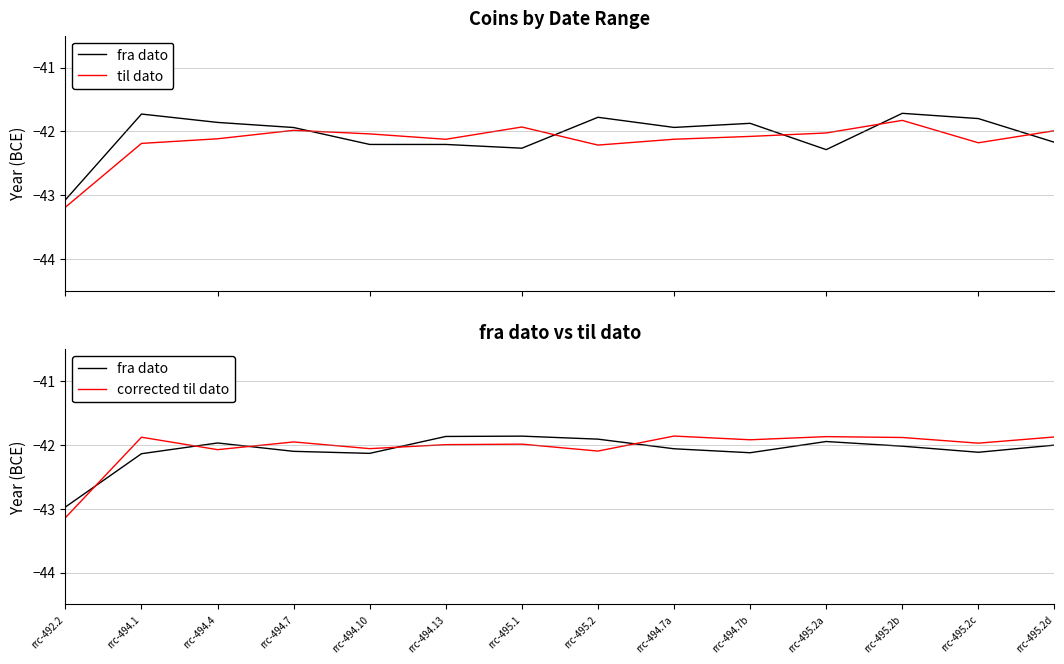

Reading right to left, extract all data points from this chart.

fra dato: rrc-495.2d=-42.0	rrc-495.2c=-42.1	rrc-495.2b=-42.0	rrc-495.2a=-41.9	rrc-494.7b=-42.1	rrc-494.7a=-42.1	rrc-495.2=-41.9	rrc-495.1=-41.9	rrc-494.13=-41.9	rrc-494.10=-42.1	rrc-494.7=-42.1	rrc-494.4=-42.0	rrc-494.1=-42.1	rrc-492.2=-43.0
til dato: rrc-495.2d=-42.0	rrc-495.2c=-42.2	rrc-495.2b=-41.8	rrc-495.2a=-42.0	rrc-494.7b=-42.1	rrc-494.7a=-42.1	rrc-495.2=-42.2	rrc-495.1=-41.9	rrc-494.13=-42.1	rrc-494.10=-42.0	rrc-494.7=-42.0	rrc-494.4=-42.1	rrc-494.1=-42.2	rrc-492.2=-43.2
corrected til dato: rrc-495.2d=-41.9	rrc-495.2c=-42.0	rrc-495.2b=-41.9	rrc-495.2a=-41.9	rrc-494.7b=-41.9	rrc-494.7a=-41.9	rrc-495.2=-42.1	rrc-495.1=-42.0	rrc-494.13=-42.0	rrc-494.10=-42.1	rrc-494.7=-42.0	rrc-494.4=-42.1	rrc-494.1=-41.9	rrc-492.2=-43.1